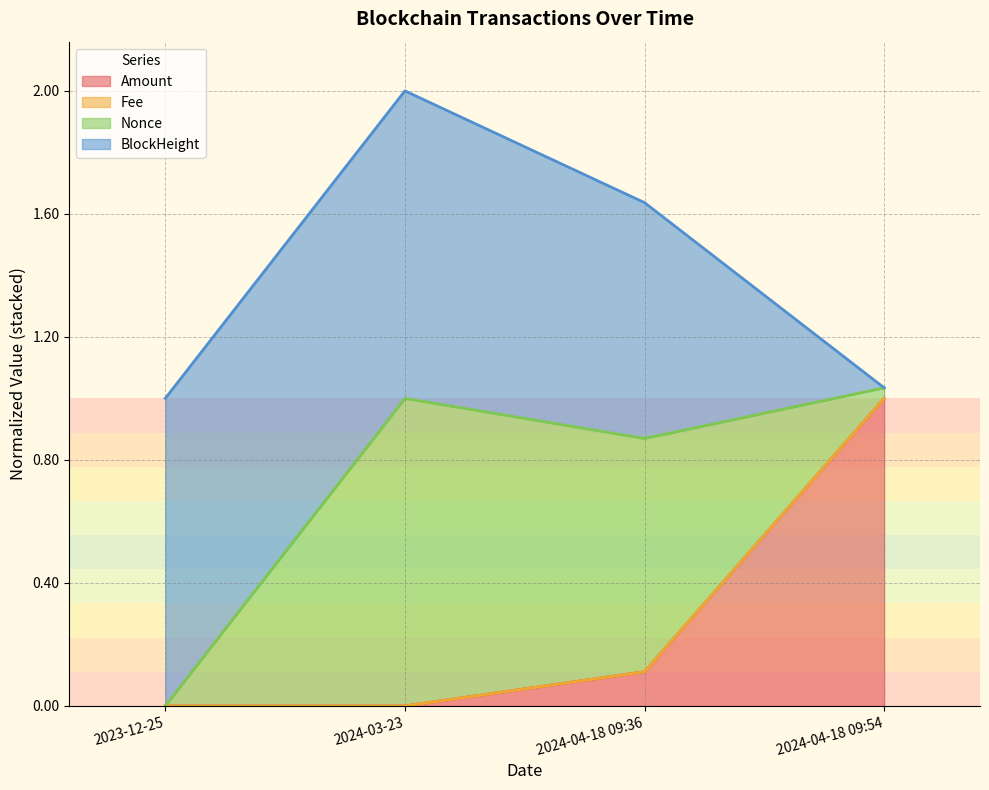

At how many categories does at least one series exceed 0?

4